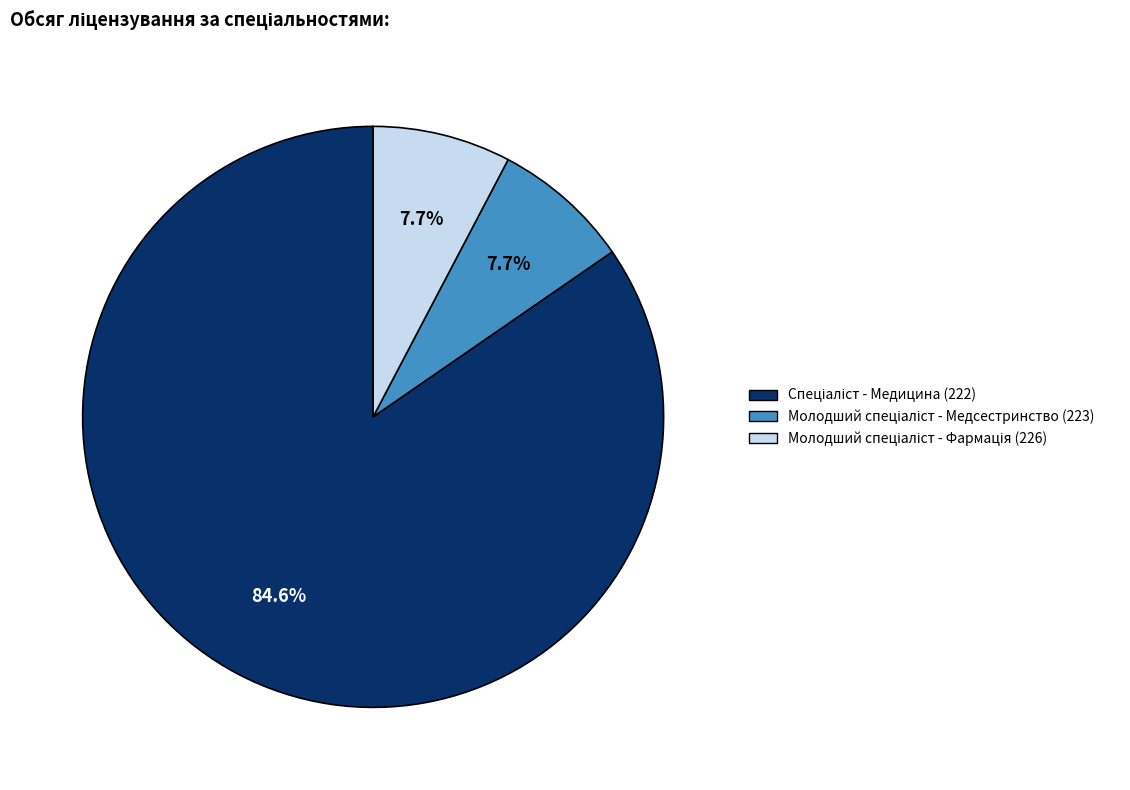

Is there any slice that represents more than half of the pie?

Yes